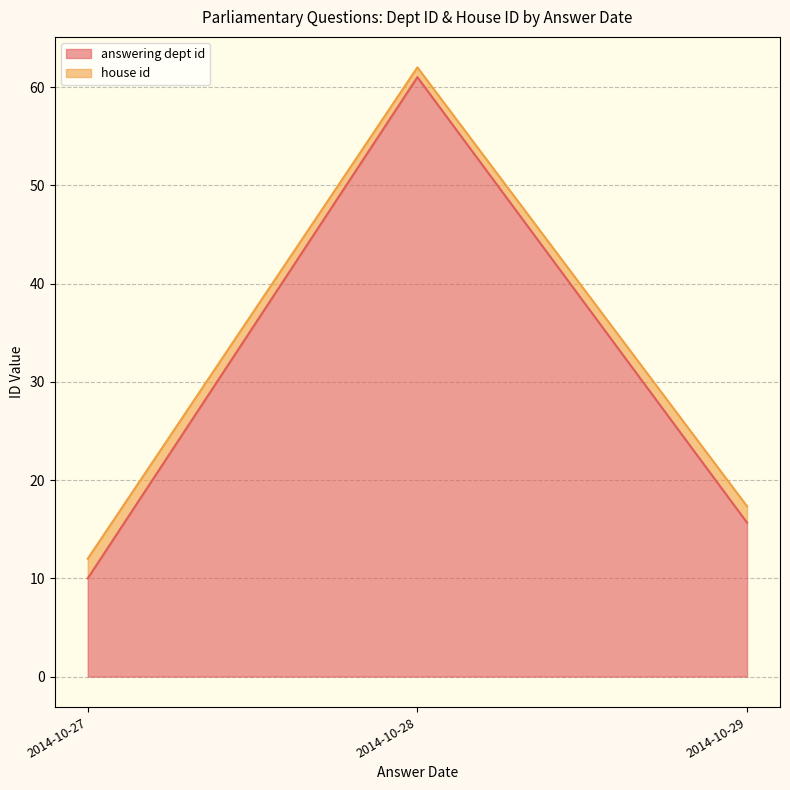

Rank the series at 2014-10-29 from highest to lowest value.

answering dept id, house id